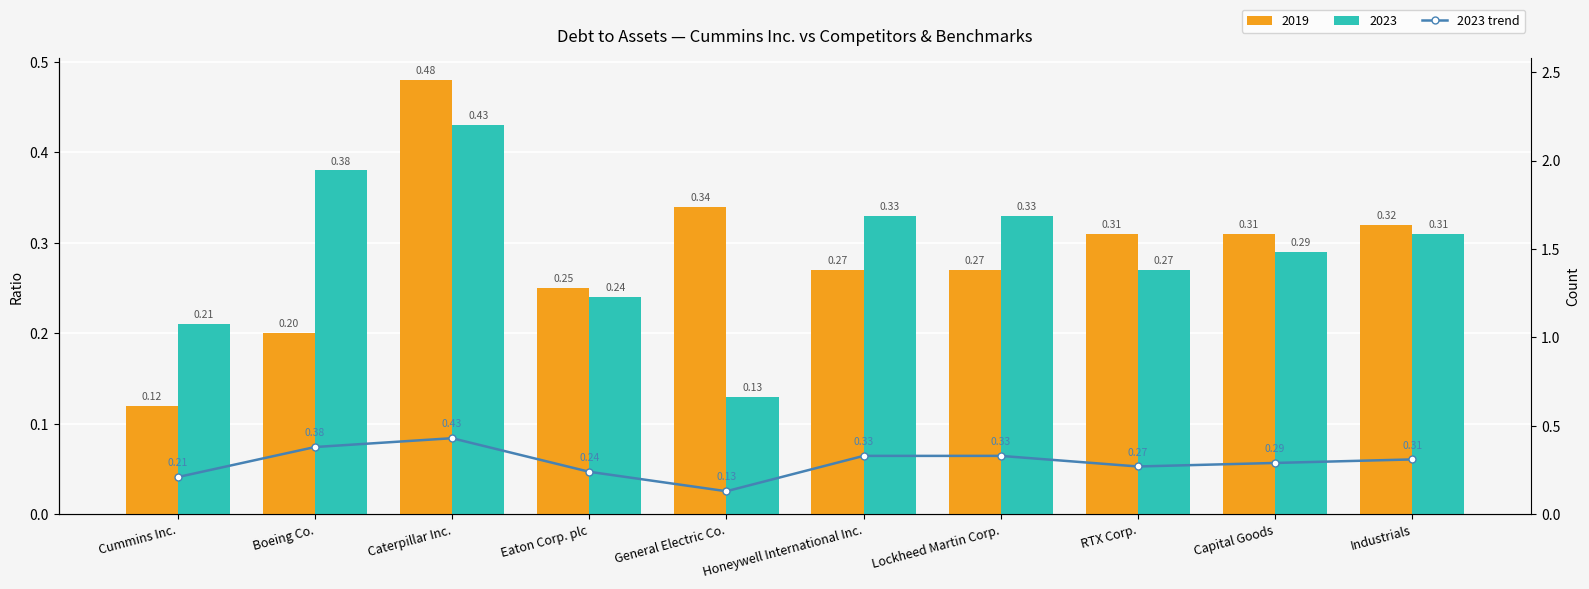

At which category does the chart reach its peak across all series?

Caterpillar Inc.